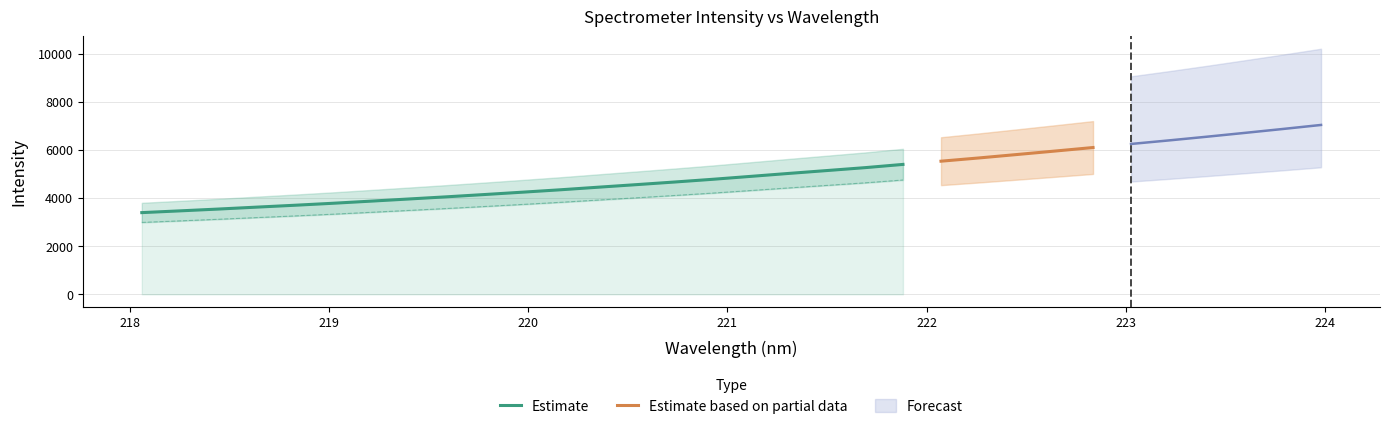

Is it true that the value at 223.2172 is 6396.6?

True